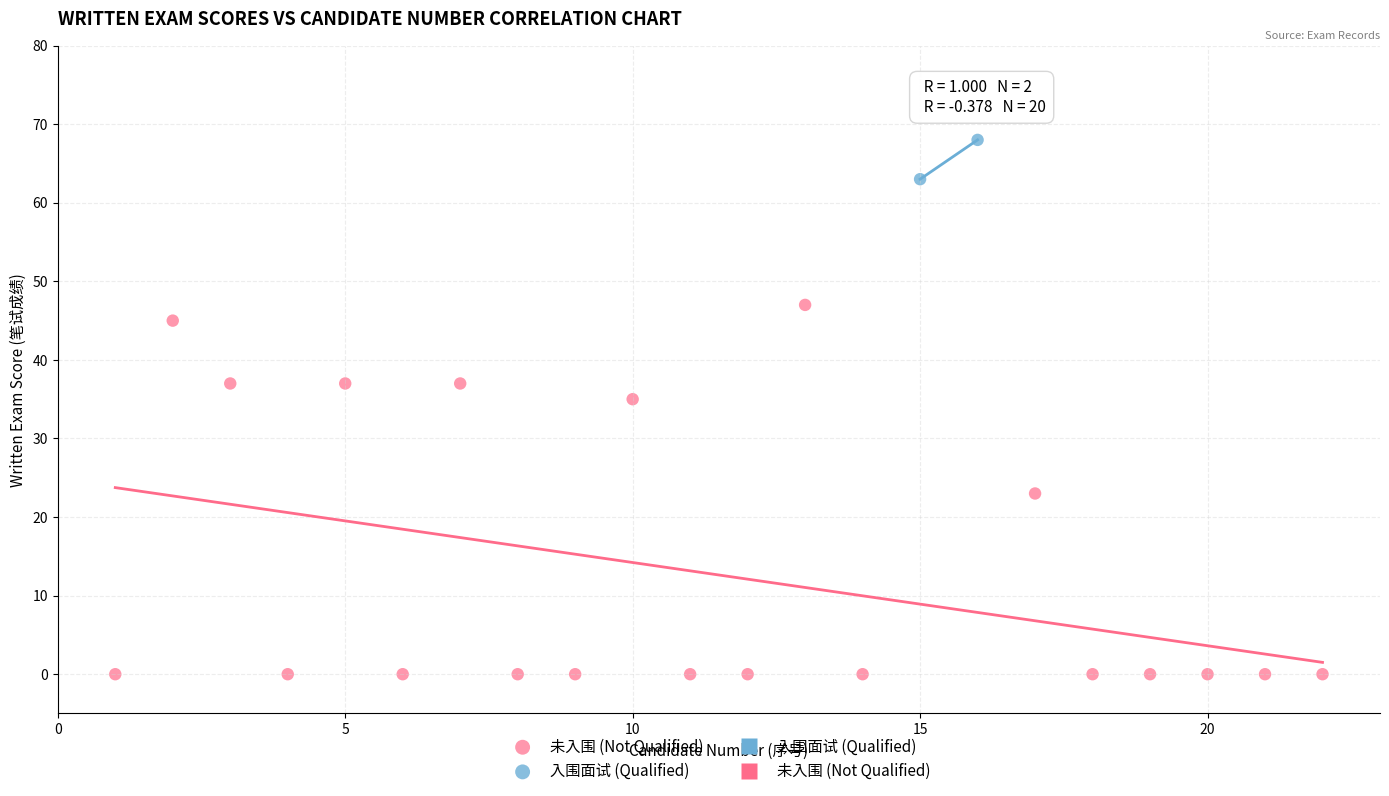

Which series contains the lowest Y value?

未入围 (Not Qualified)